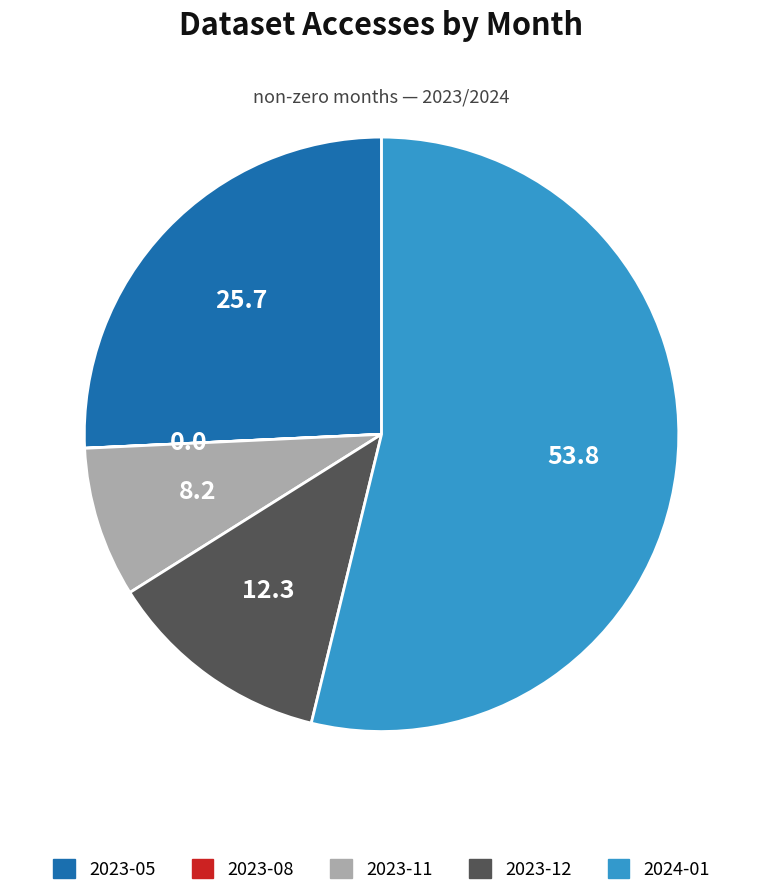

Is the sum of 2024-01 and 2023-12 greater than half?

Yes